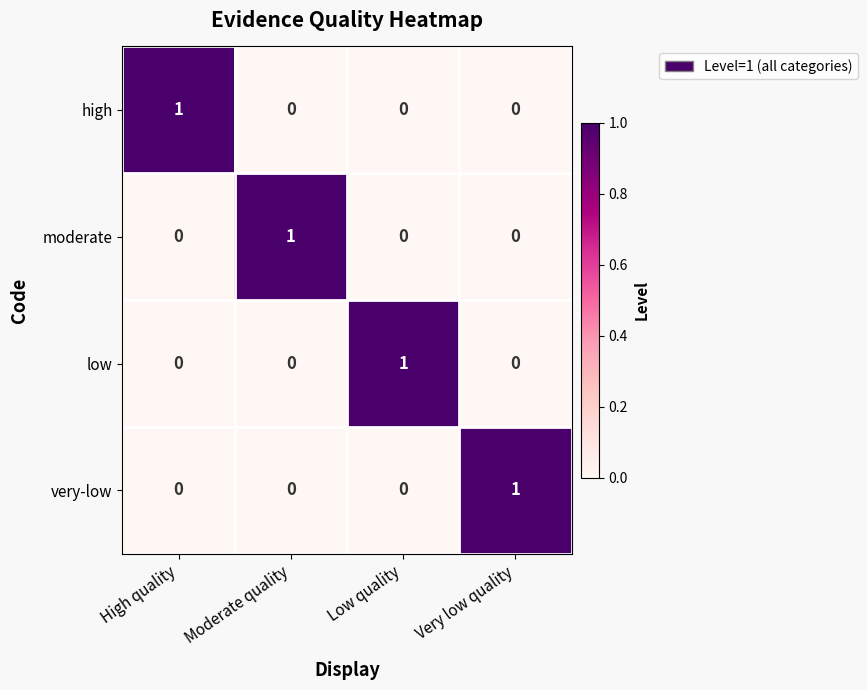

At how many categories does at least one series exceed 0?

4